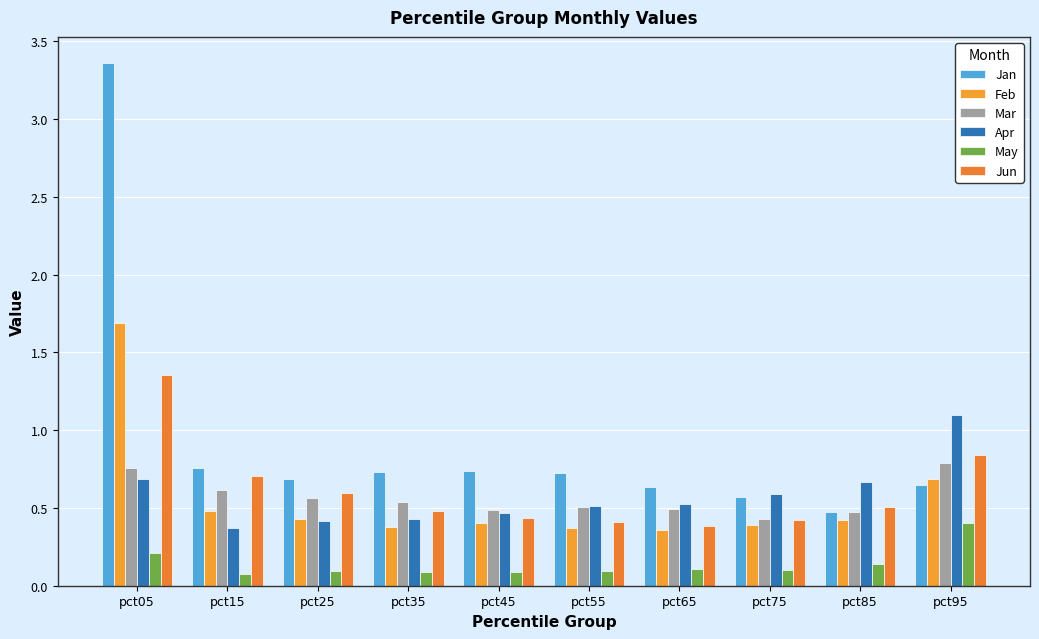

What is the difference between the maximum and minimum values in the Feb series?

1.3